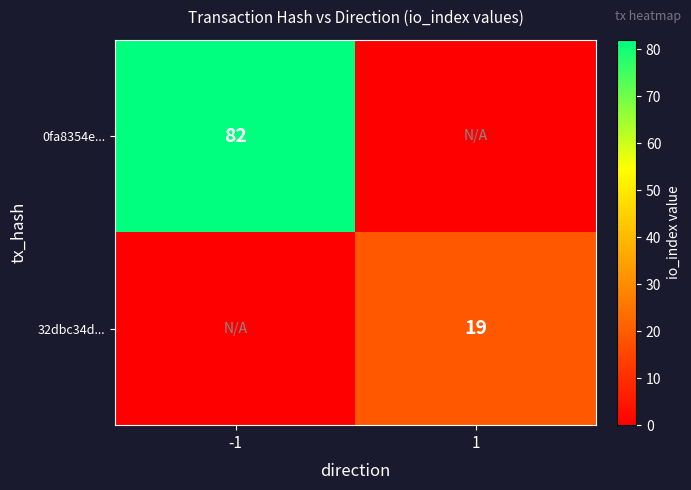

The 0fa8354e... series shows 134 at -1. True or false?

False